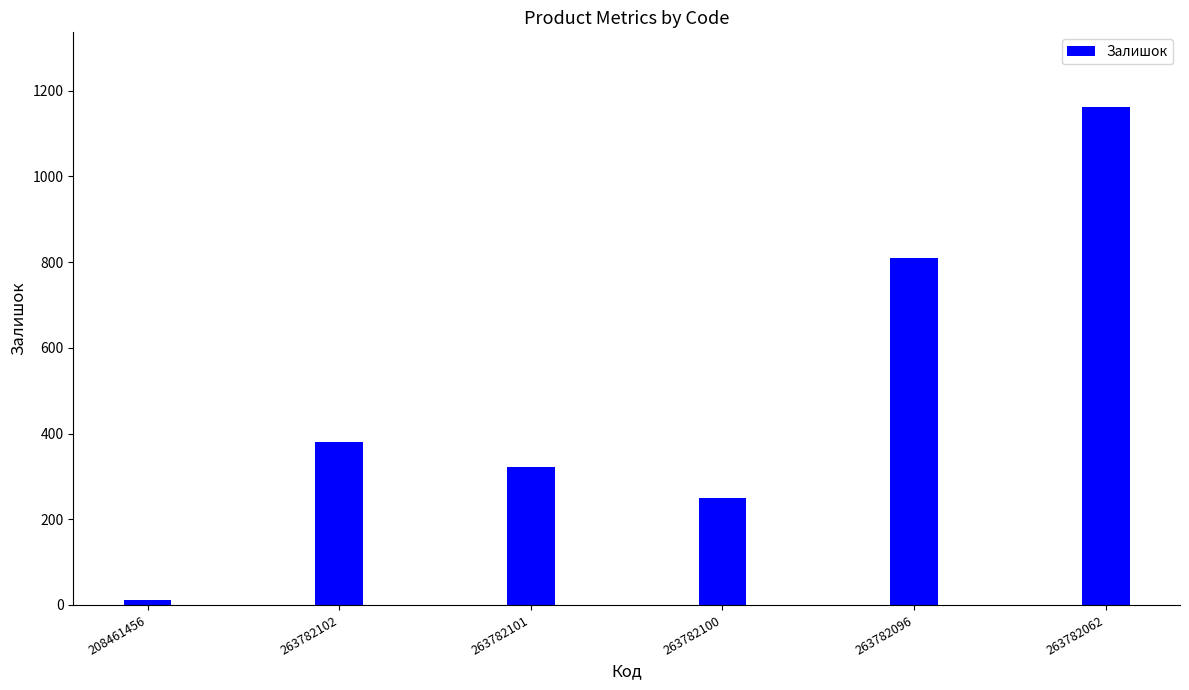

Reading right to left, list all the values displayed in this chart.

1162	810	249	322	381	11